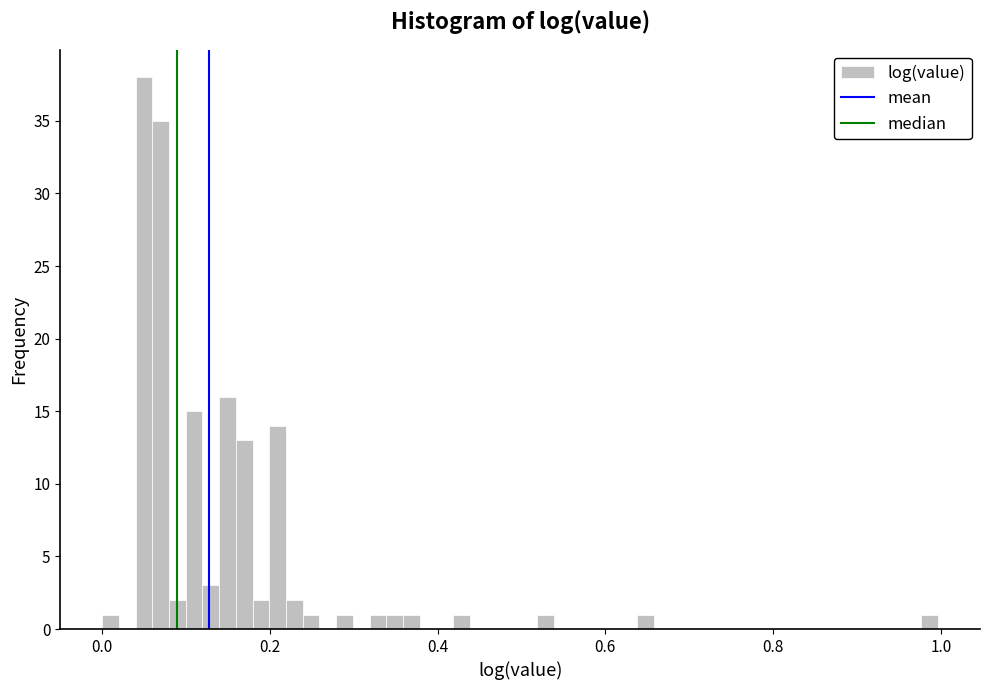

Read against the x-axis, roughly where is the centre of the tallest bar?

0.04